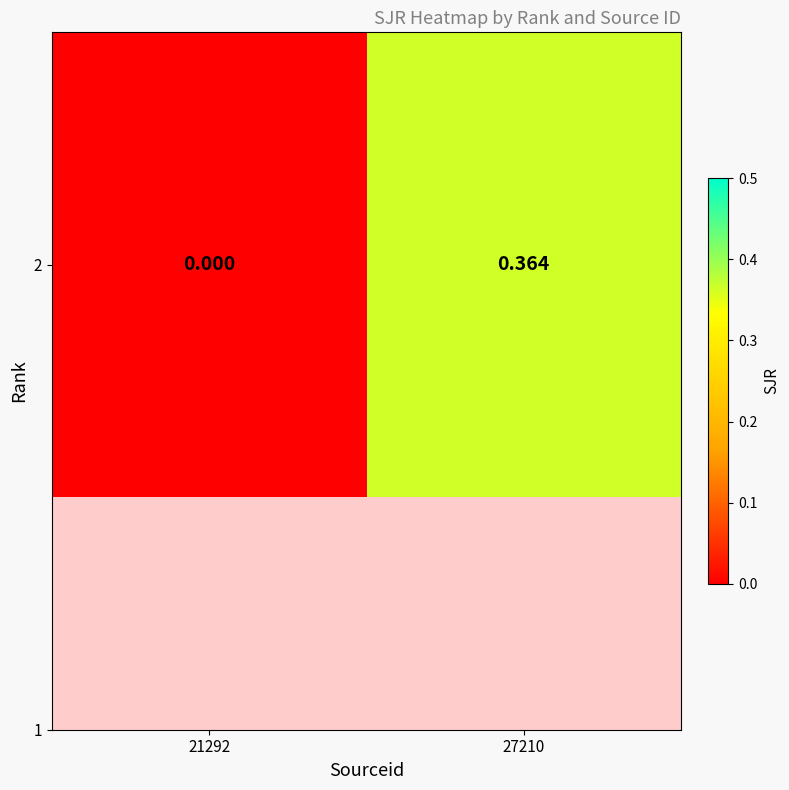

What is the sum of the values at 21292 and 27210?

0.4